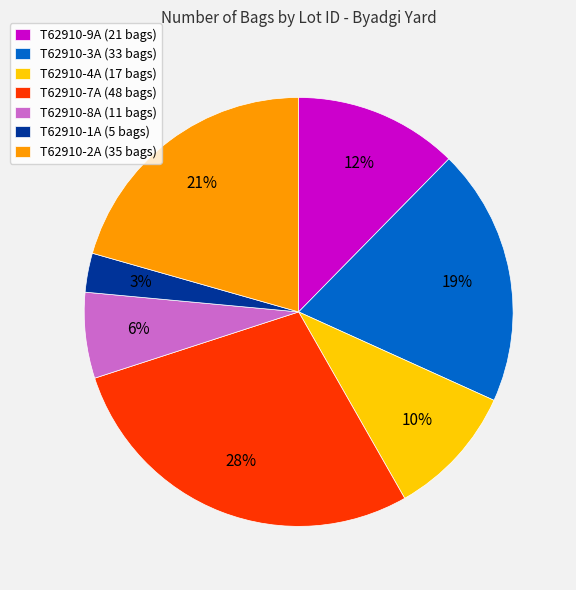

Combined, do T62910-3A and T62910-4A account for over 50%?

No